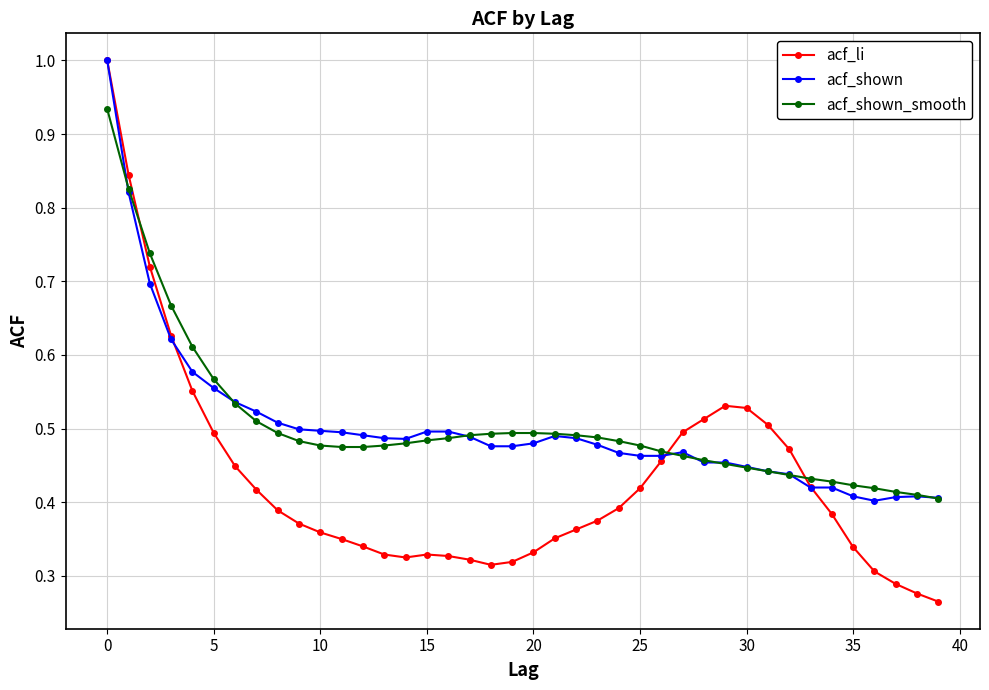

At how many categories does at least one series exceed 0?

40